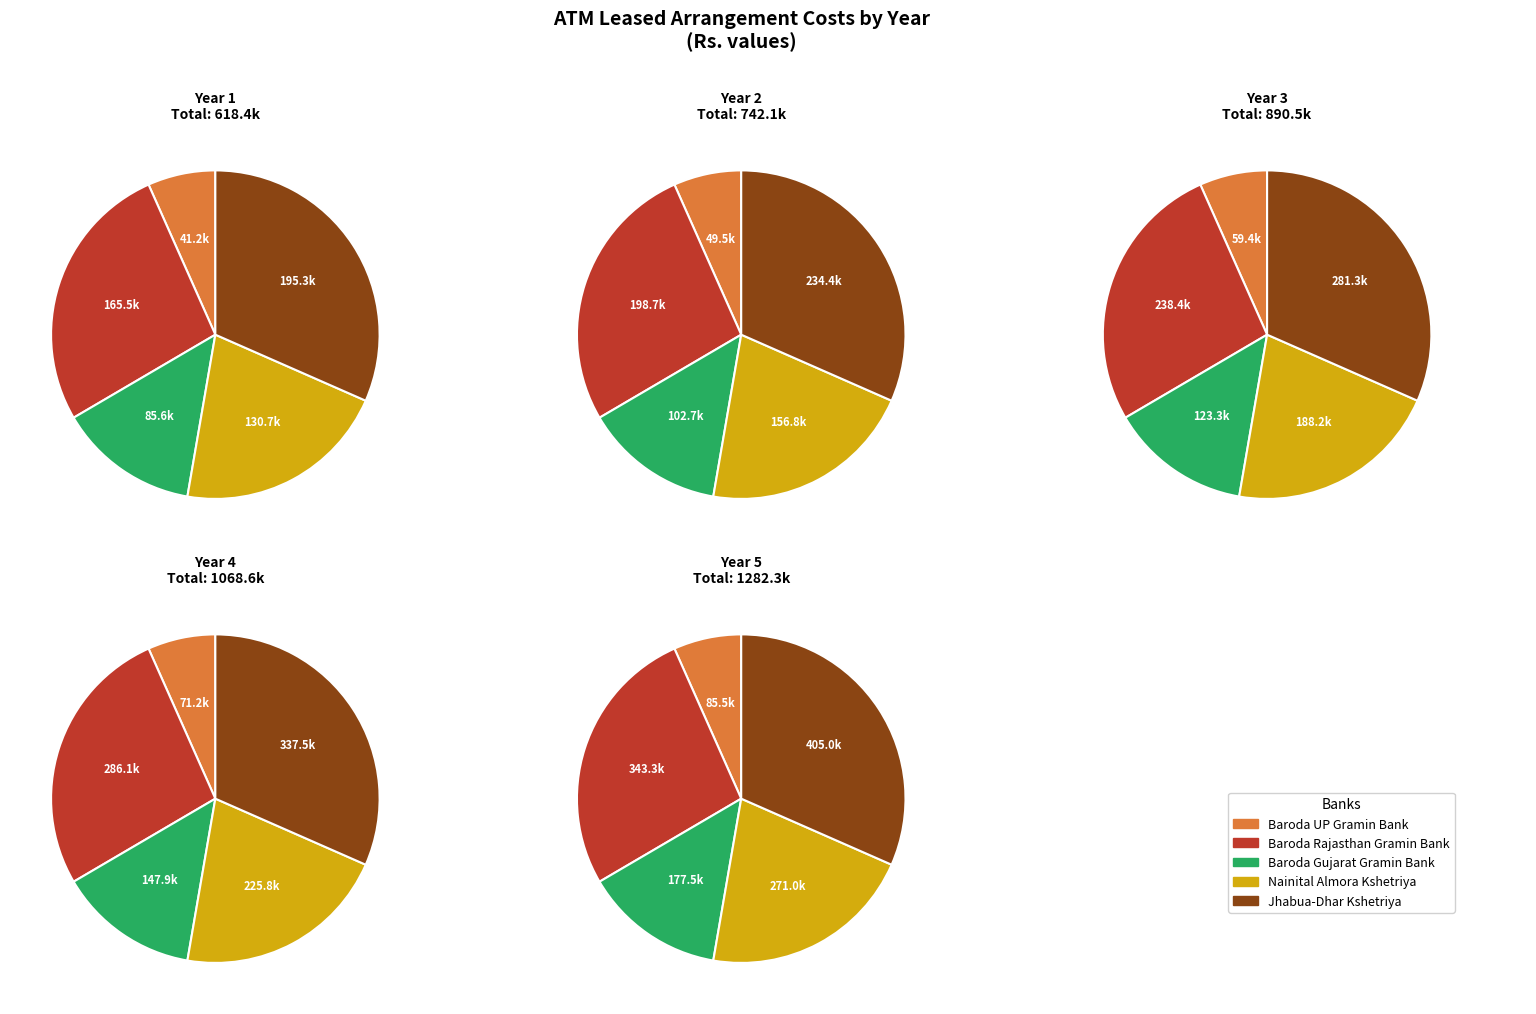

Which slice is the smallest?

Baroda Uttar Pradesh Gramin Bank